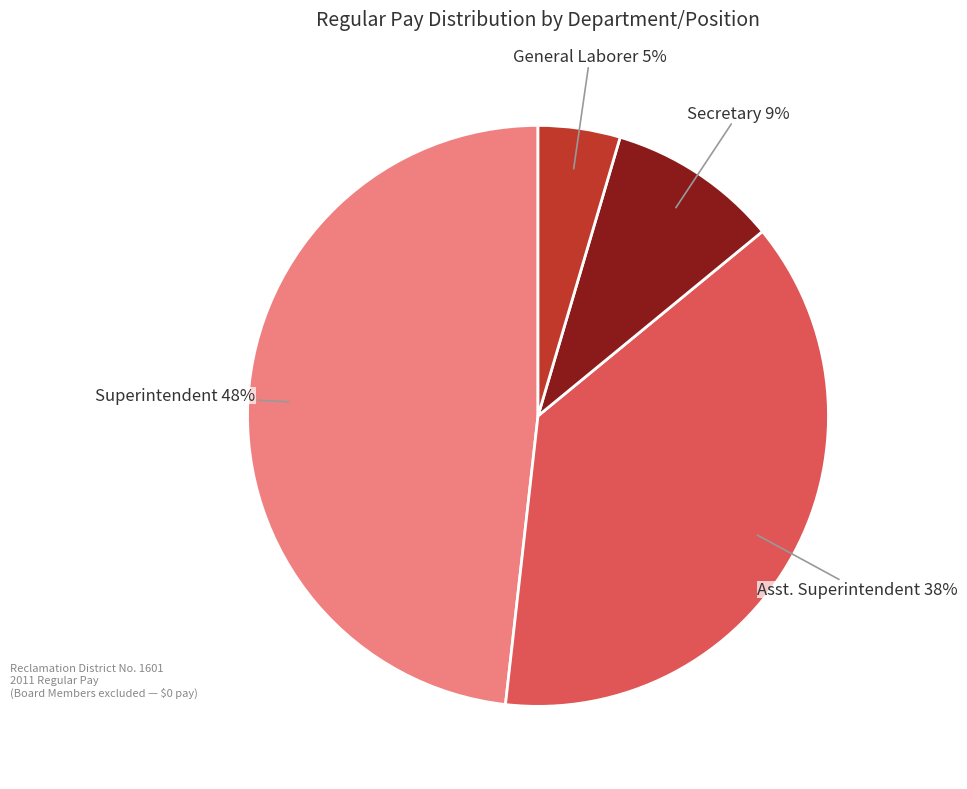

Does any single category account for the majority?

No